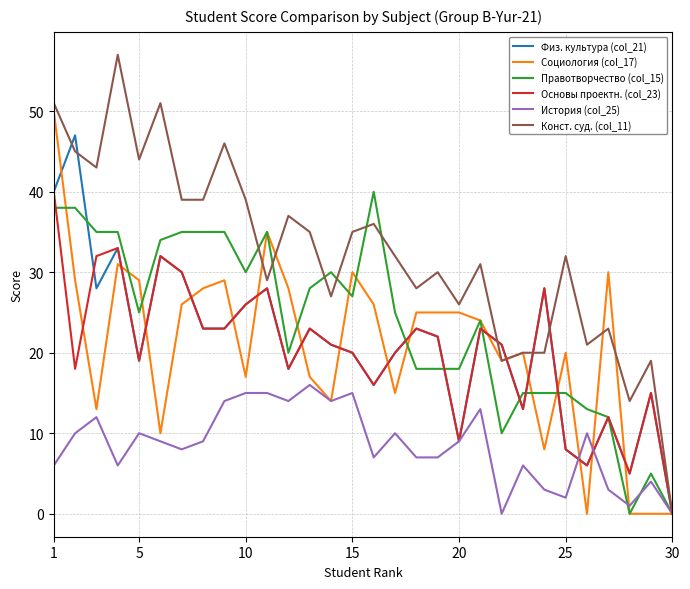

What is the maximum value shown in the chart?

57